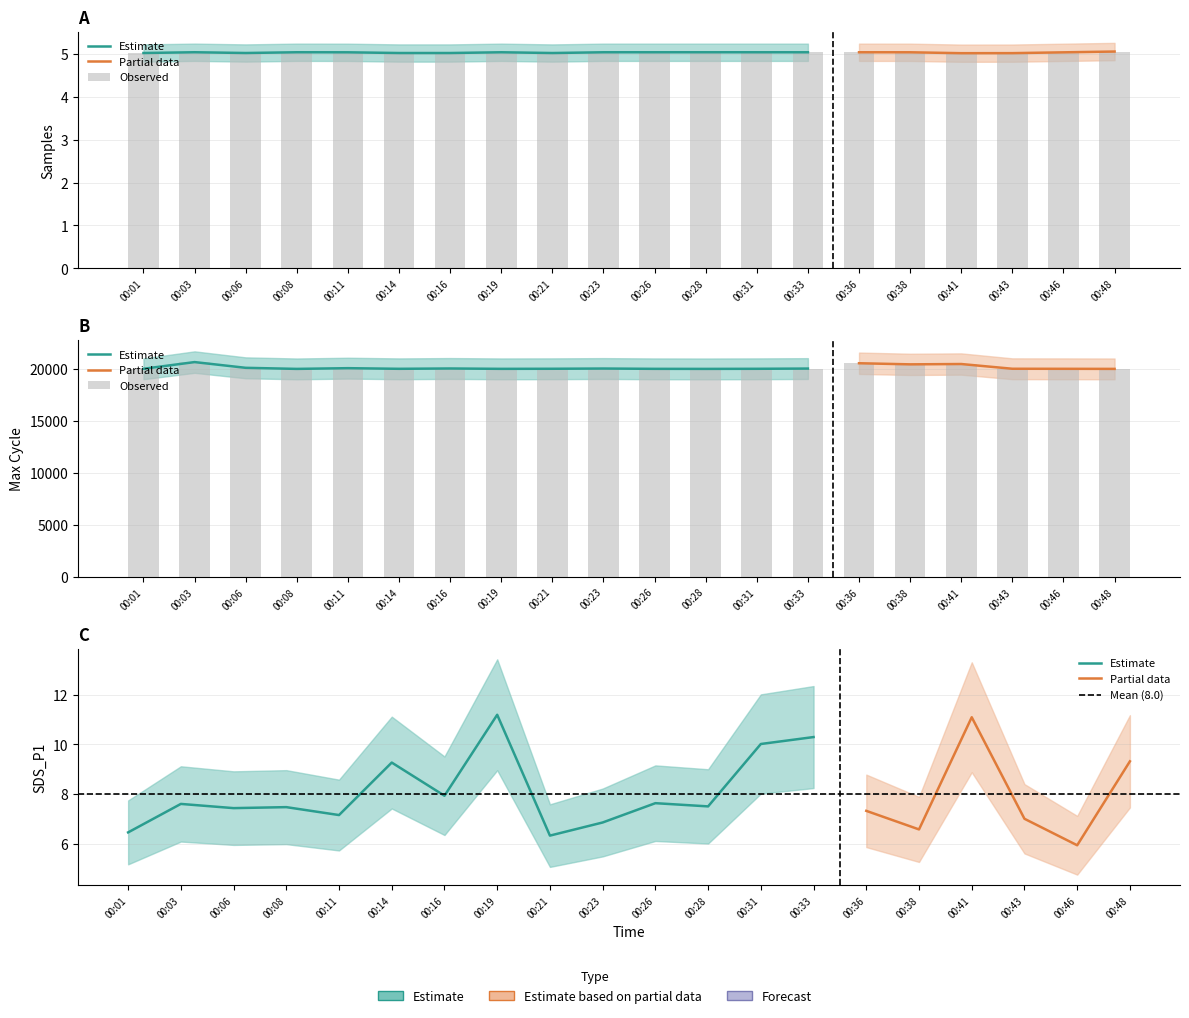

True or false: Min_cycle has a value of 18.5 at 00:03.

False